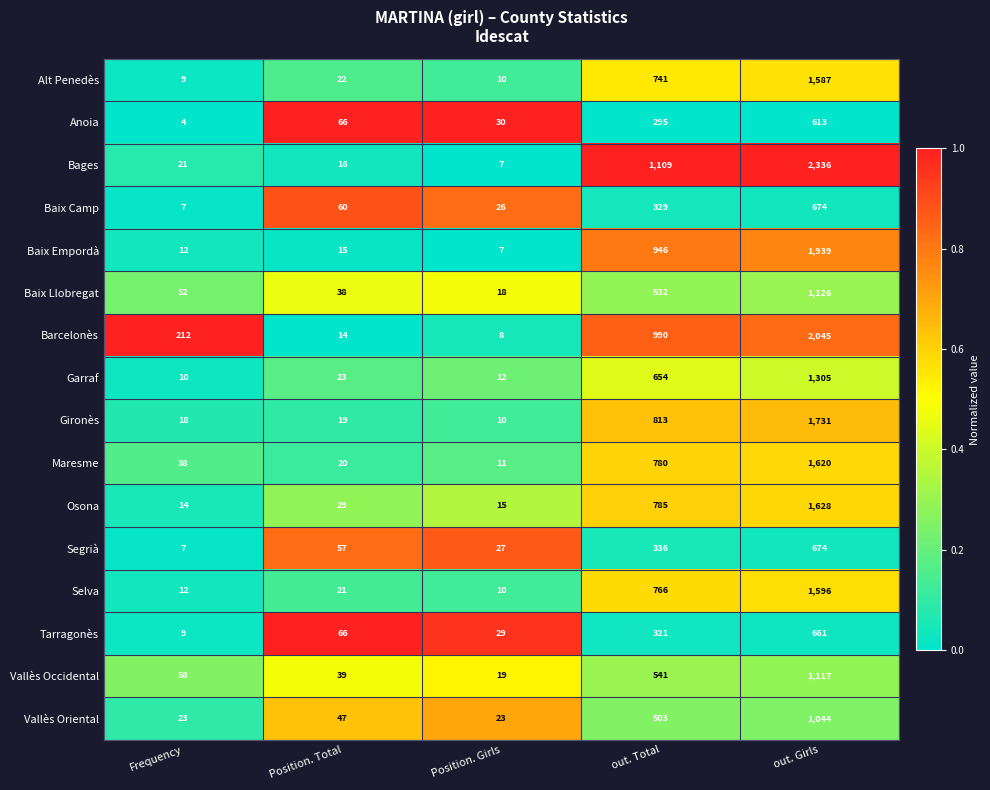

What is the minimum value shown in the chart?

4